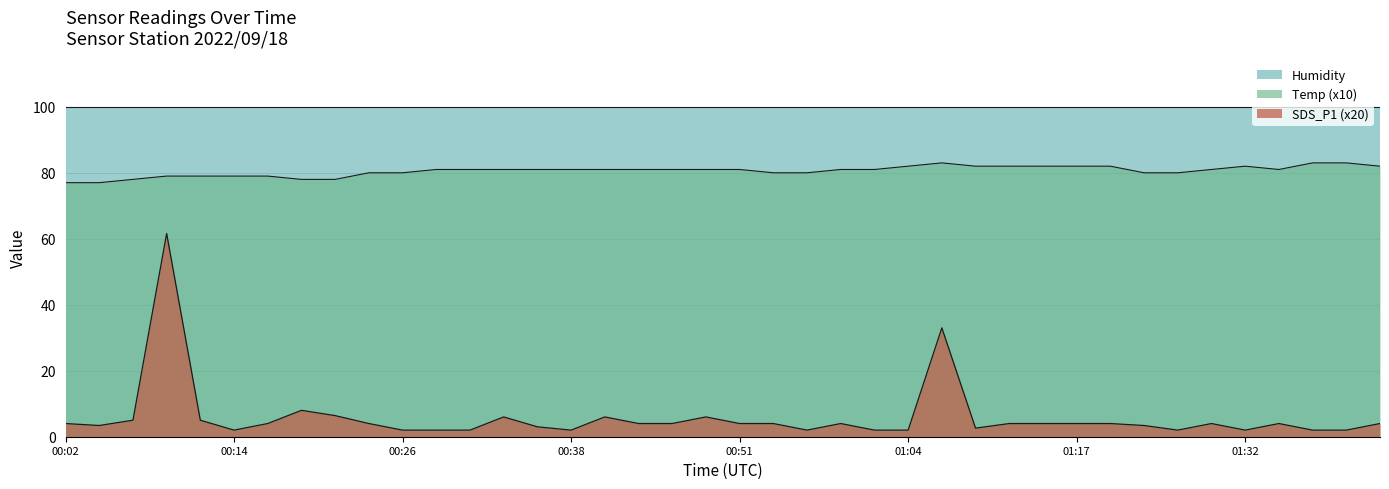

What is the sum of all SDS_P1 values?

233.4